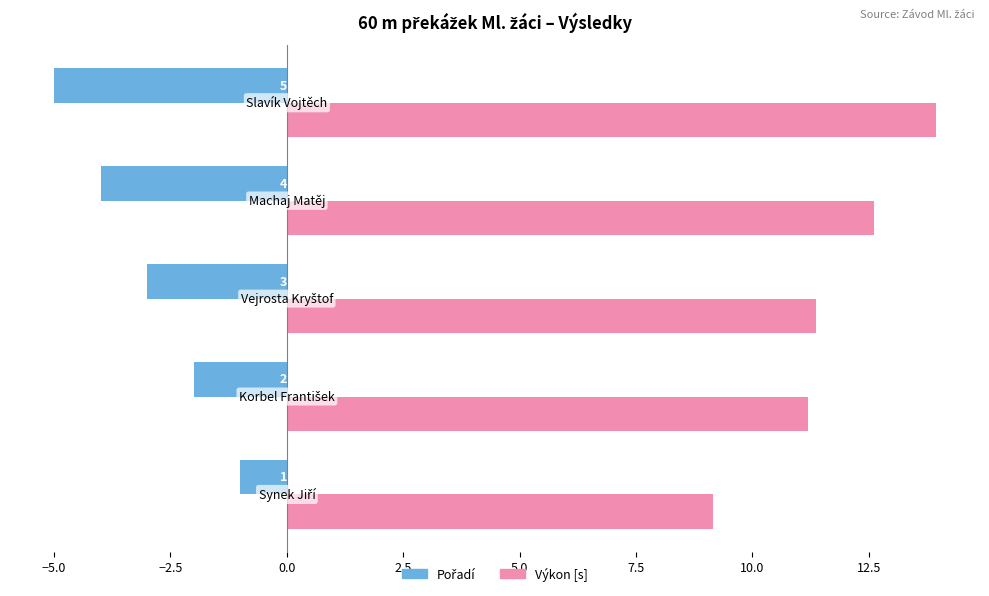

How many data points does each series have?

5